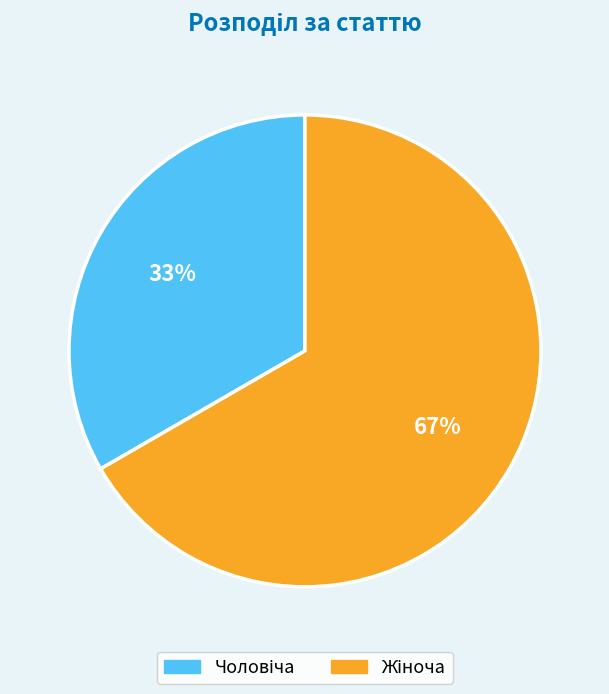

Is there a majority slice in this chart?

Yes